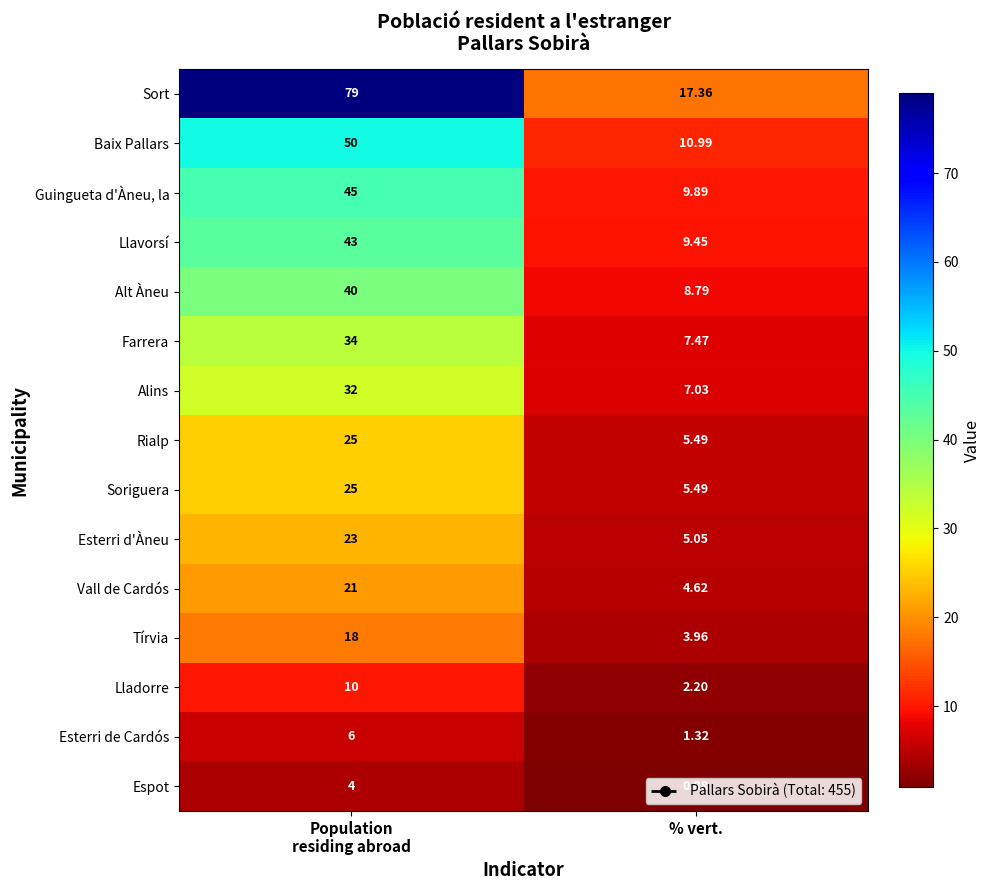

At which category does the chart reach its minimum across all series?

% vert.